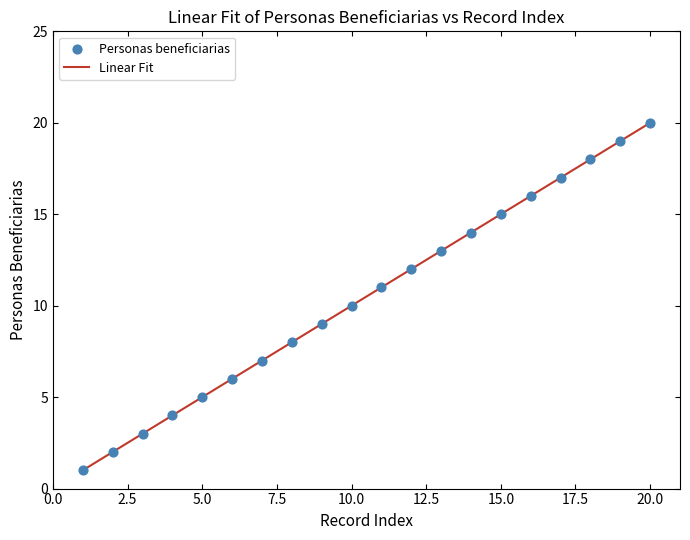

What is the minimum value shown in the chart?

1.0